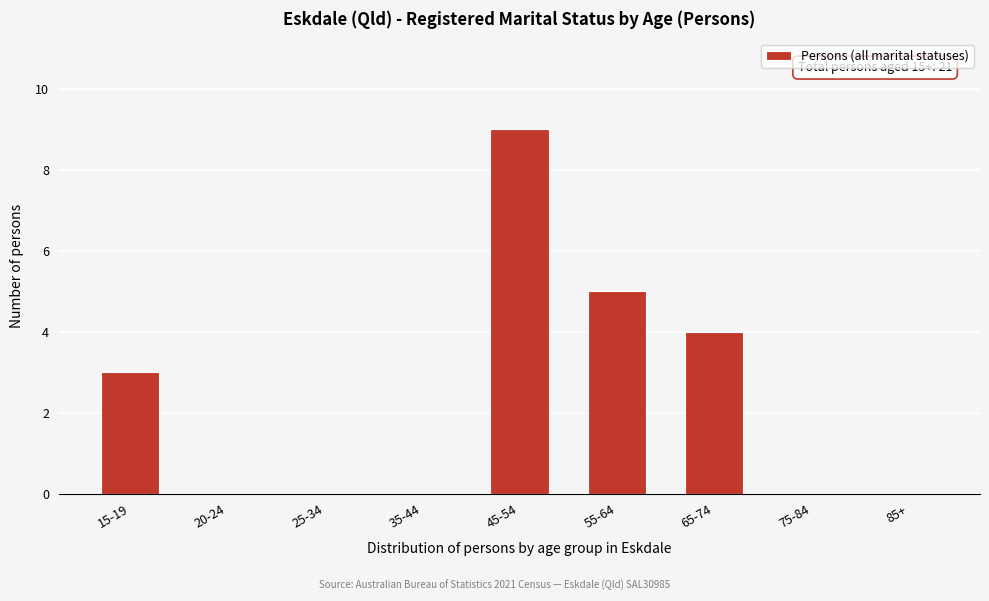

Reading left to right, what are all the values shown in this chart?

15-19=3	20-24=0	25-34=0	35-44=0	45-54=9	55-64=5	65-74=4	75-84=0	85+=0